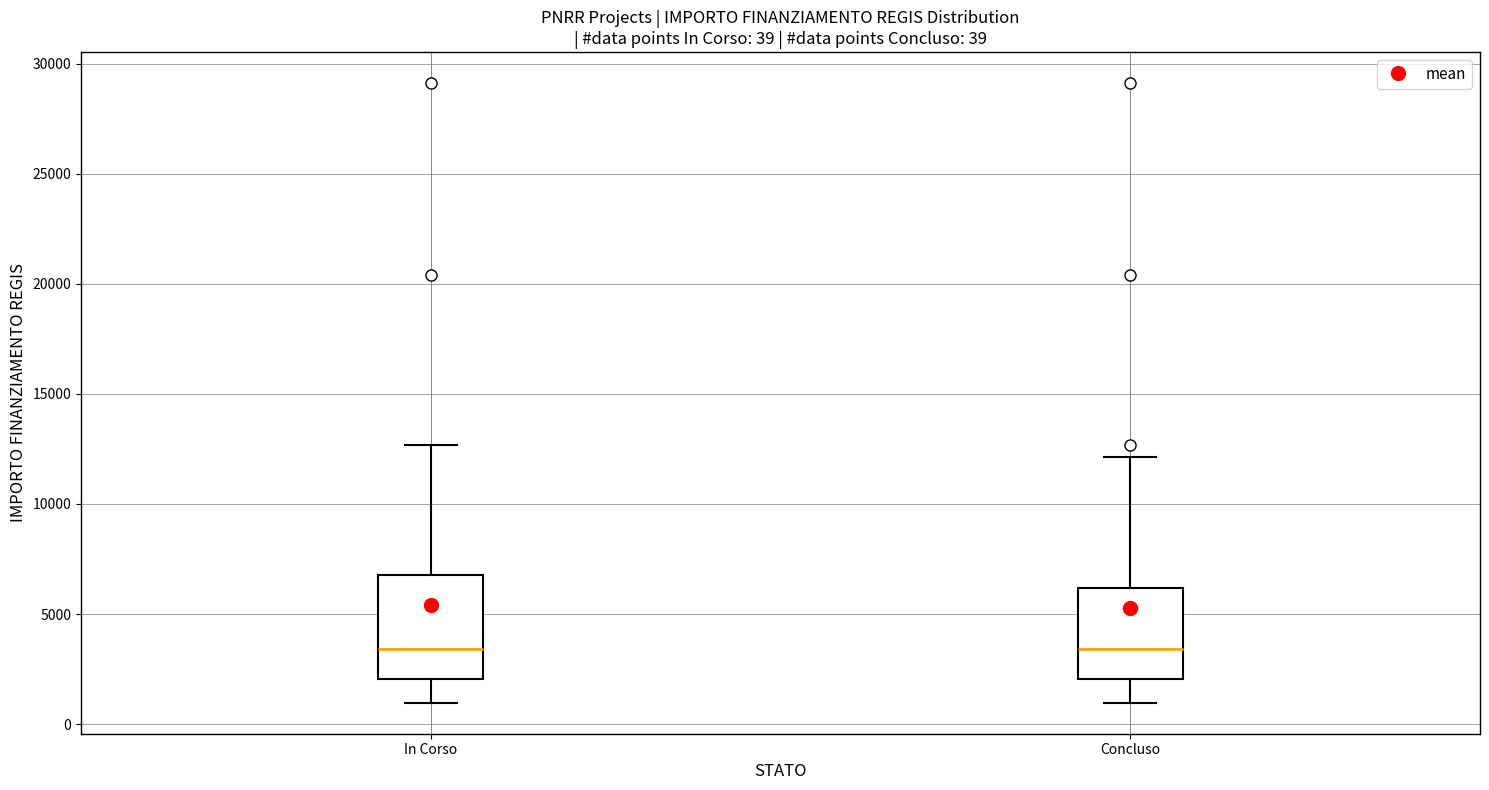

Comparing the boxes themselves (not the whiskers), which one is the tallest?

In Corso